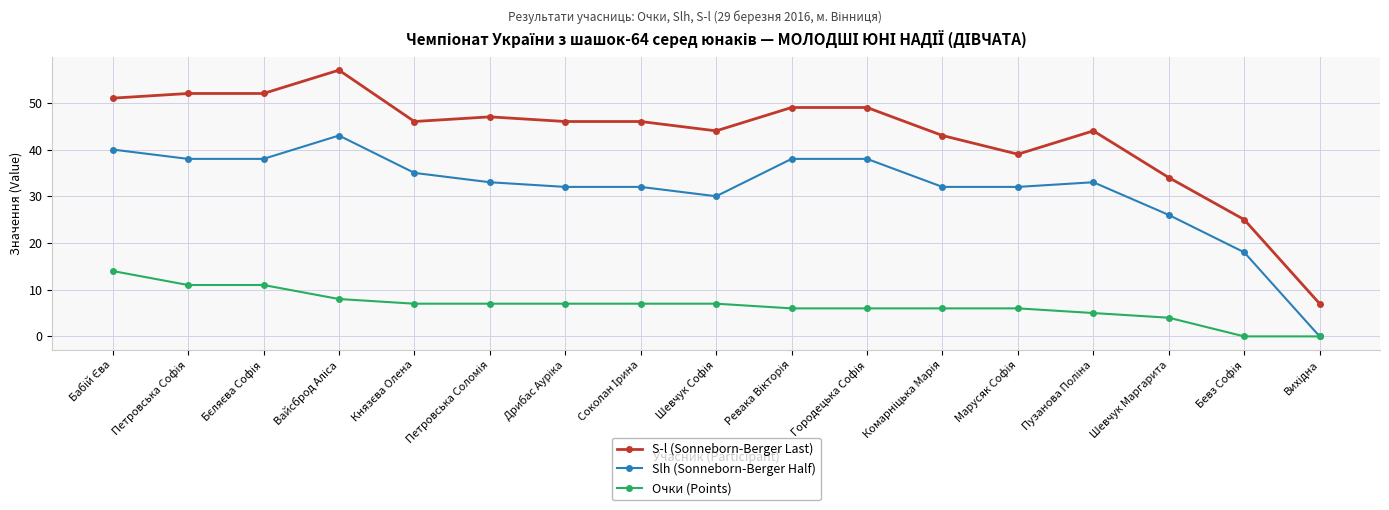

Is it true that Slh (Sonneborn-Berger Half) equals 26 at Шевчук Маргарита?

True